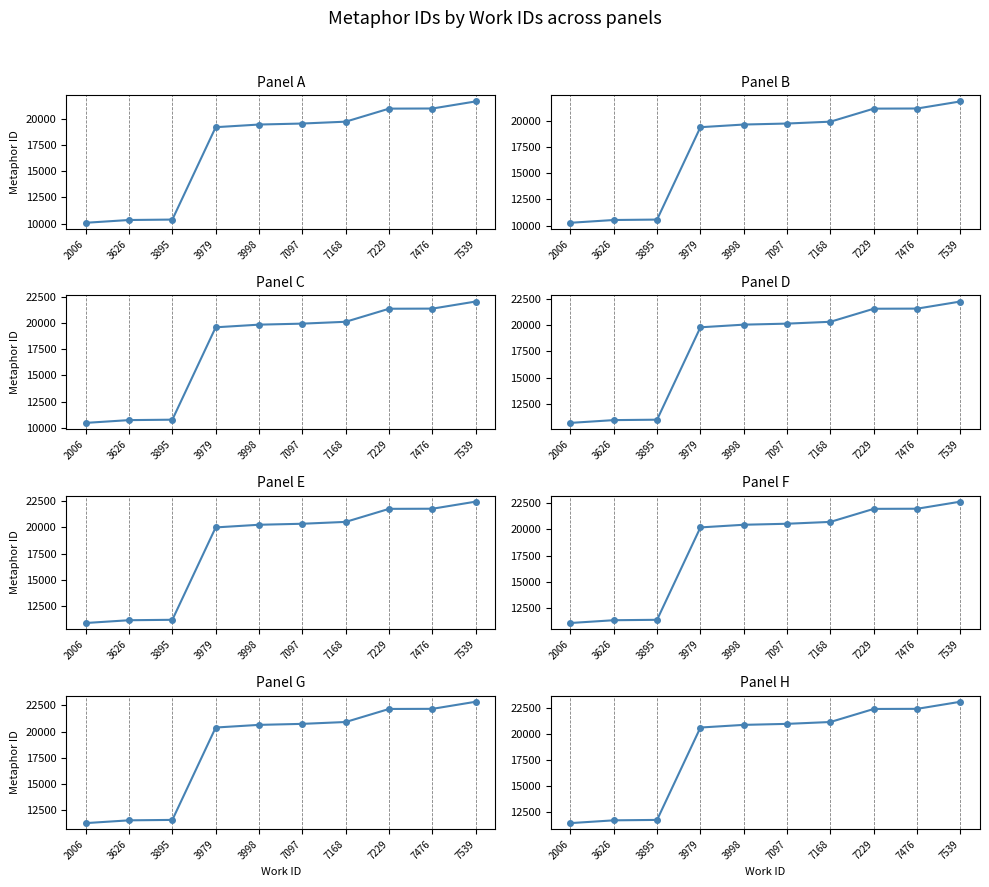

Approximately how many times larger is the value at 2006 compared to 7229?

0.5